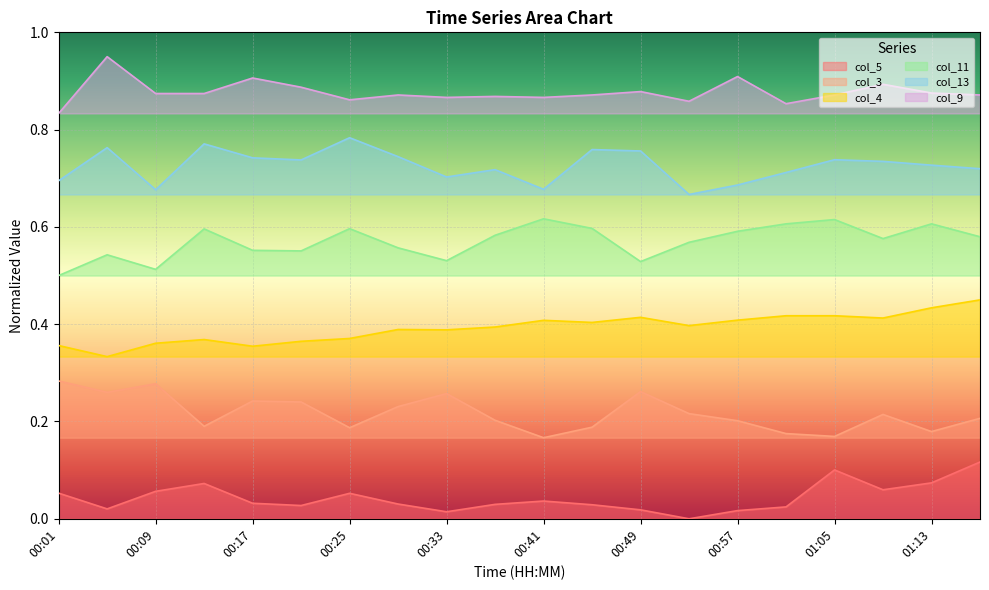

How many lines are shown in the chart?

6